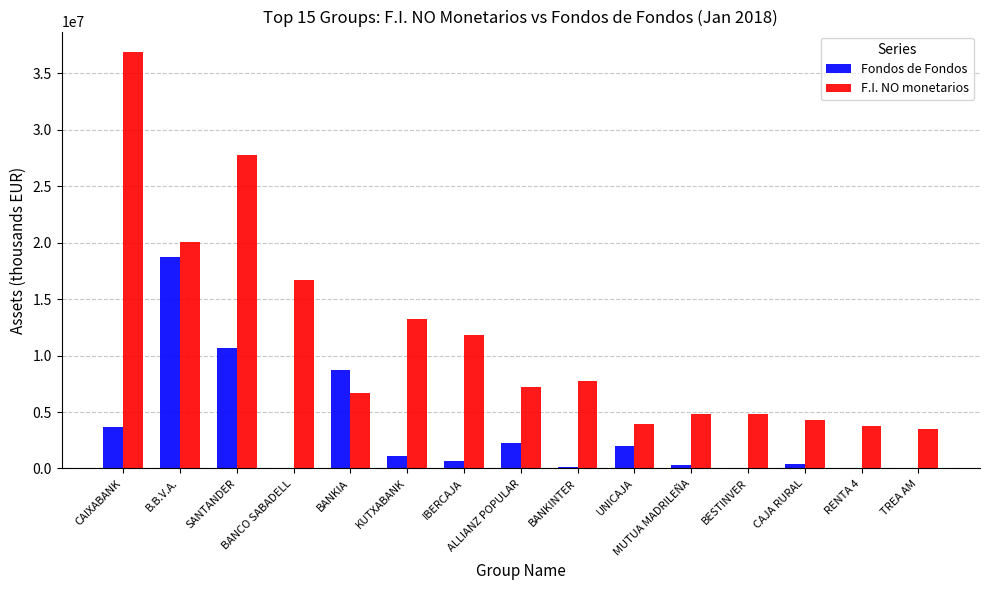

How many categories are shown in the chart?

15